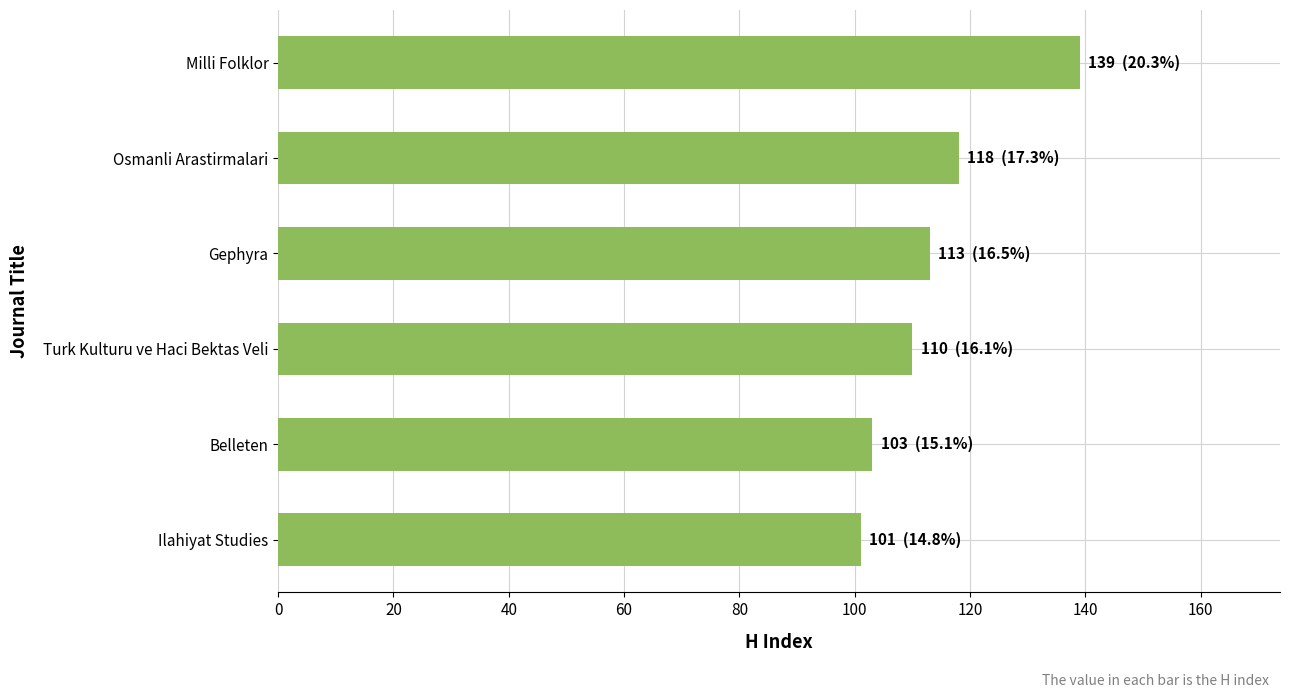

Between Turk Kulturu ve Haci Bektas Veli and Osmanli Arastirmalari, which is larger?

Osmanli Arastirmalari